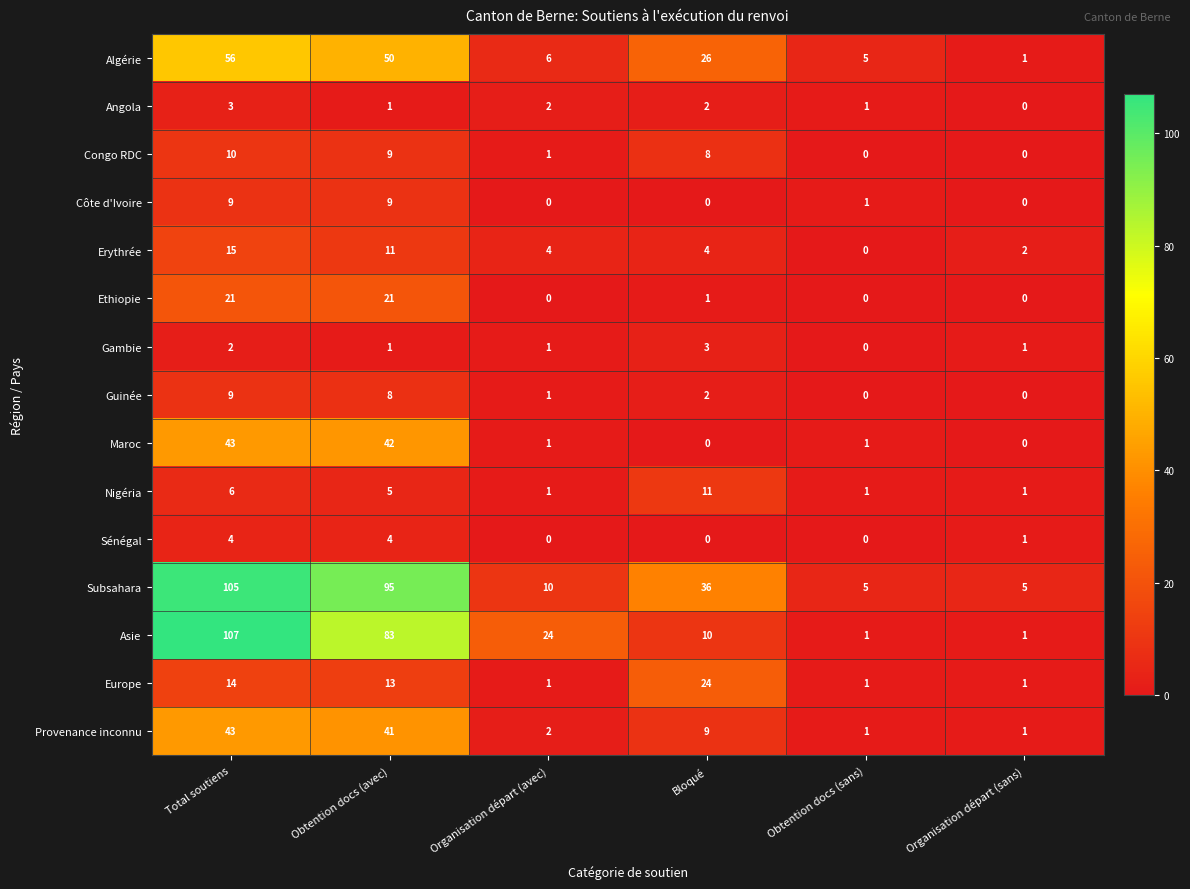

Count the Erythrée values in the range 2 to 11.

4